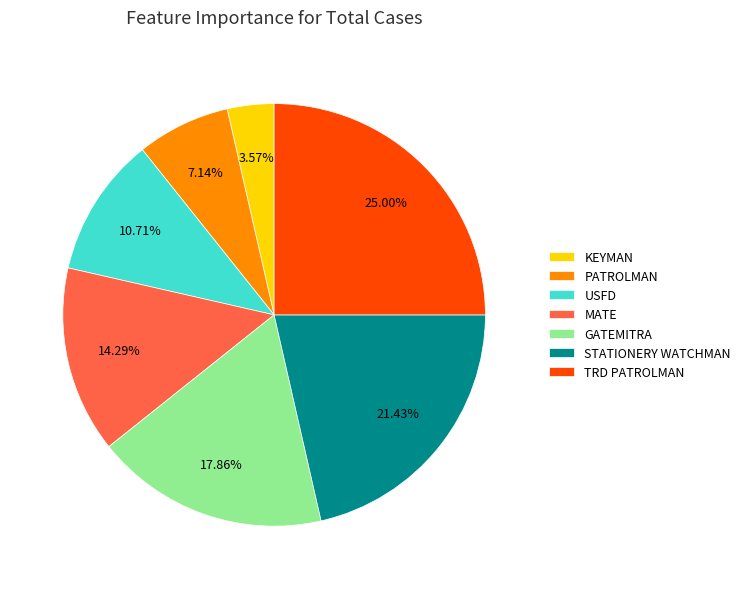

Between MATE and USFD, which is larger?

MATE